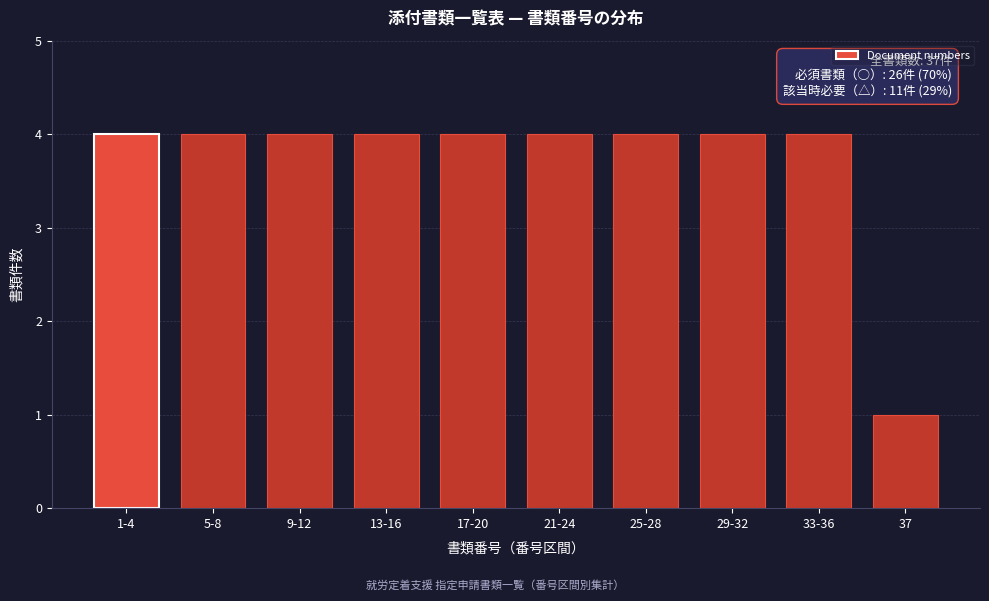

Reading right to left, extract all data points from this chart.

1	4	4	4	4	4	4	4	4	4